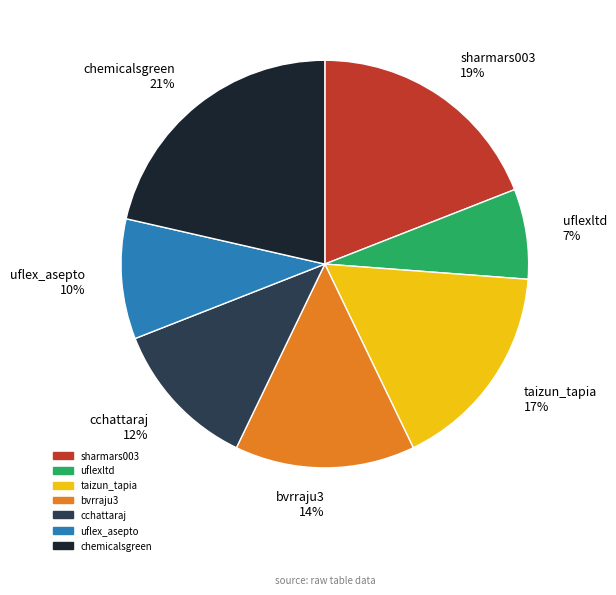

How many slices are in this pie chart?

7